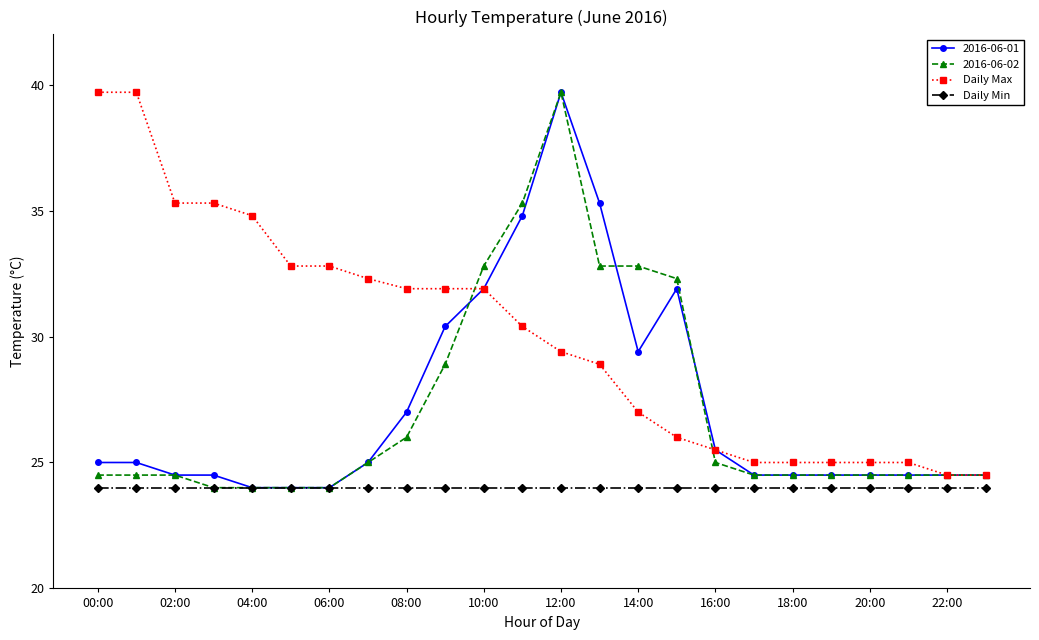

What is the greatest value displayed?

39.7